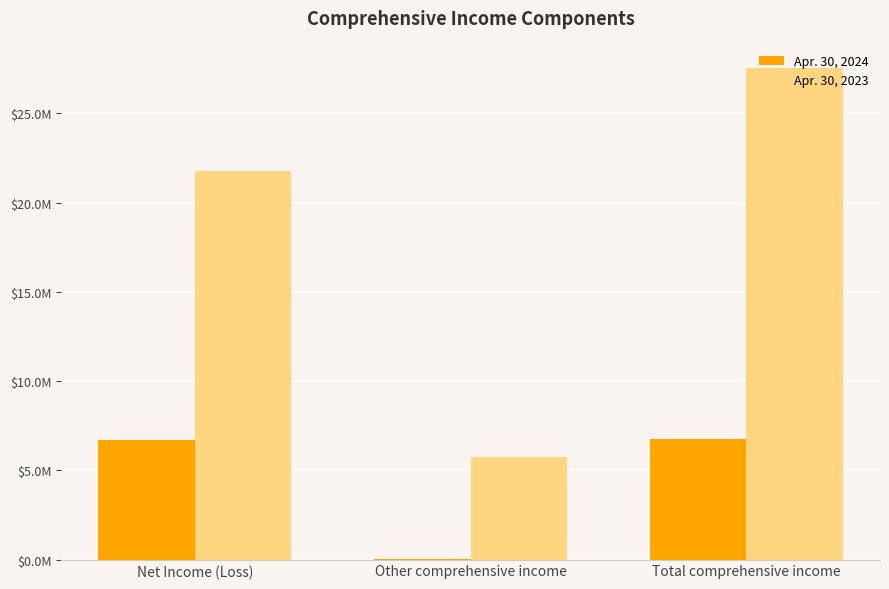

Does the chart contain stacked bars?

No